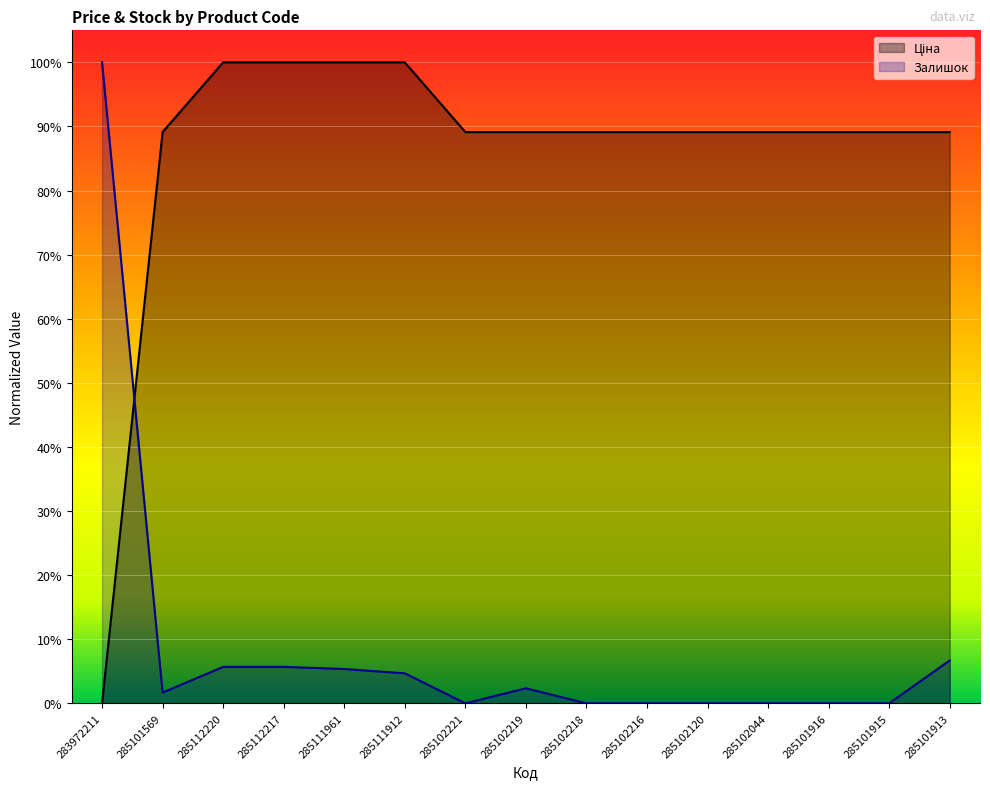

True or false: Залишок and Ціна cross at least once.

True